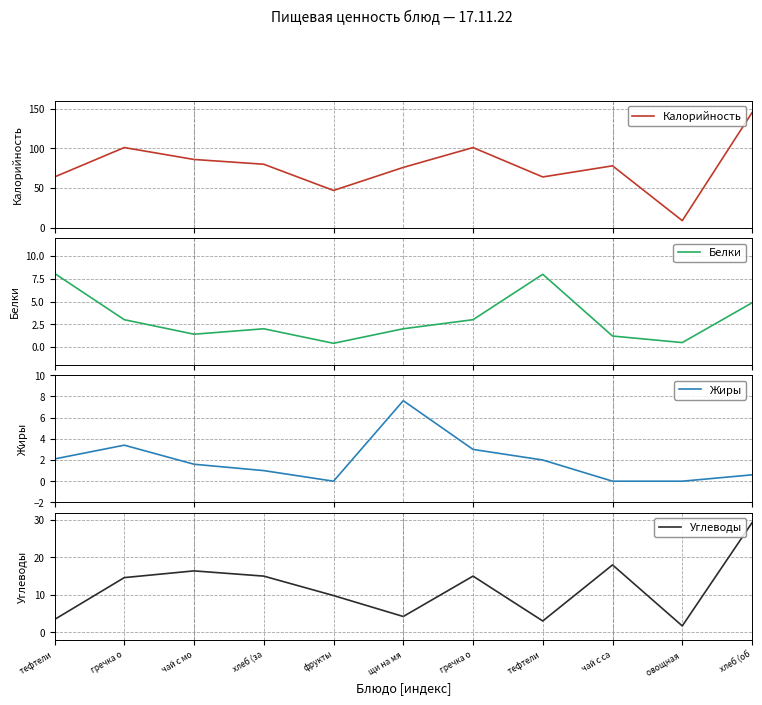

What is the total value across all series at чай с са?

97.2